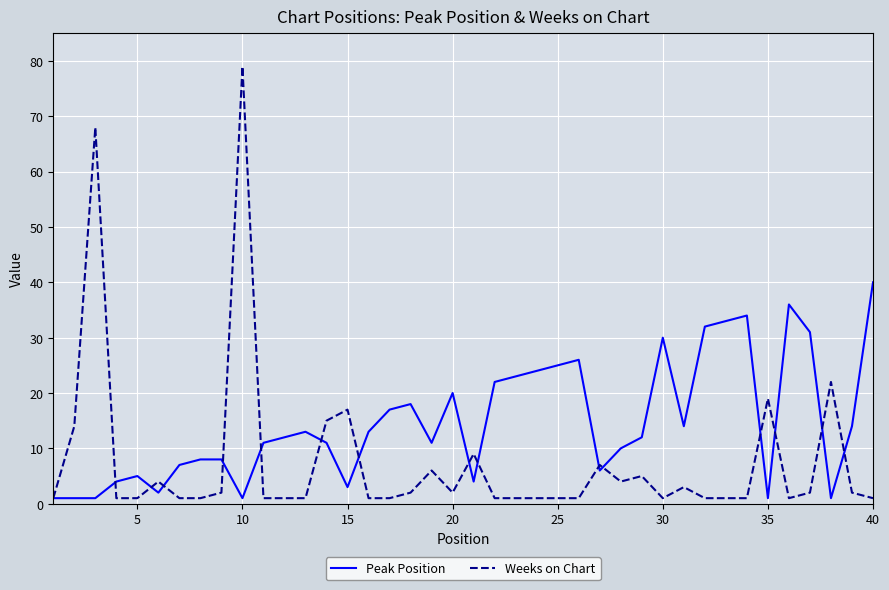

Which series has the largest range (max minus min)?

Weeks on Chart